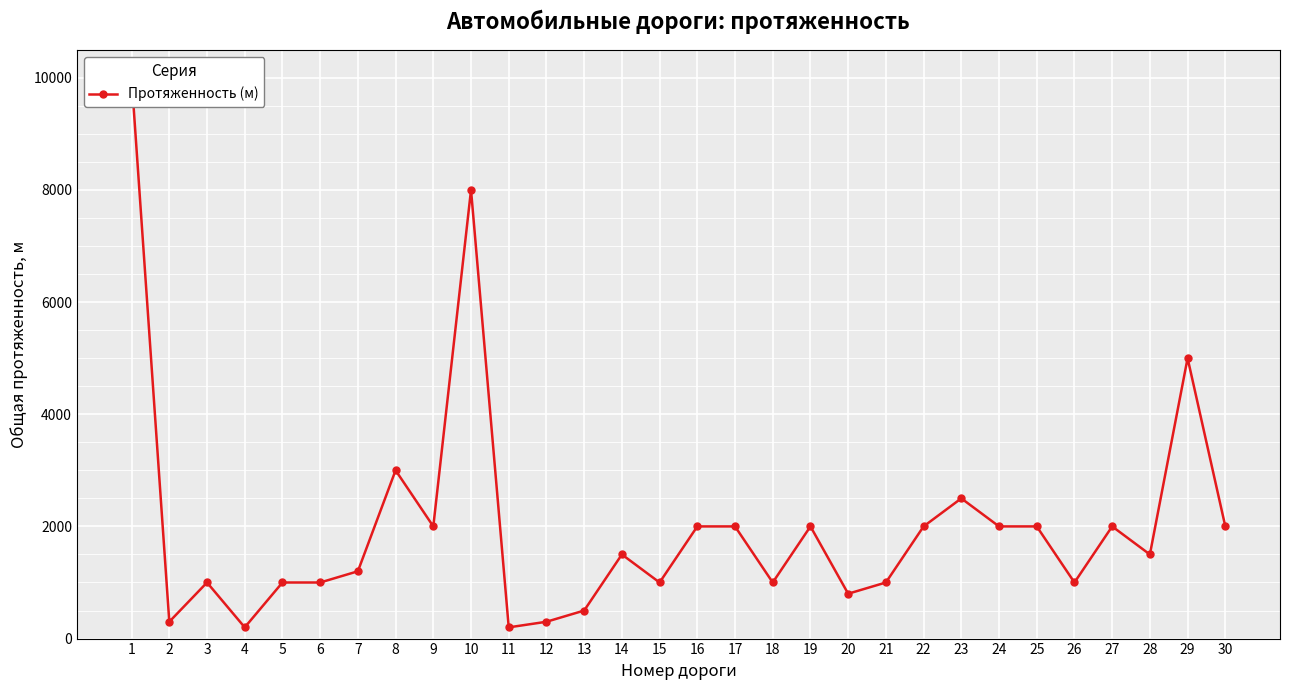

True or false: the data shows 503 at 12.

False